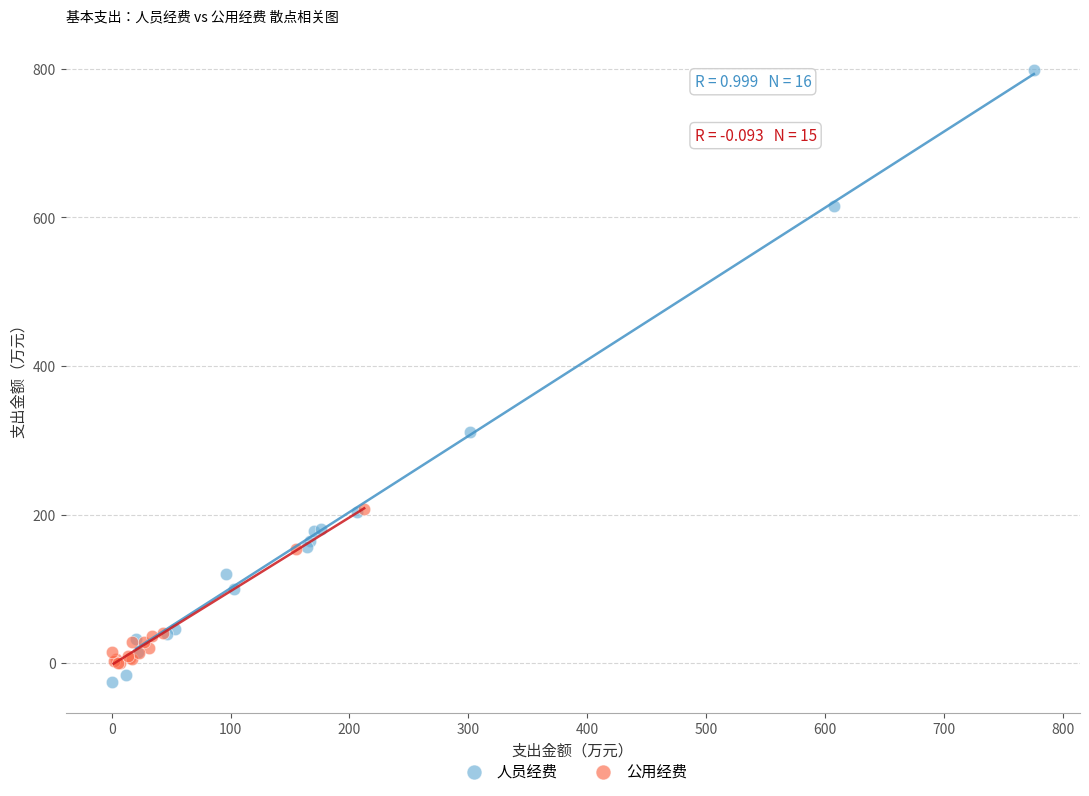

Which series has the widest spread of Y values?

人员经费